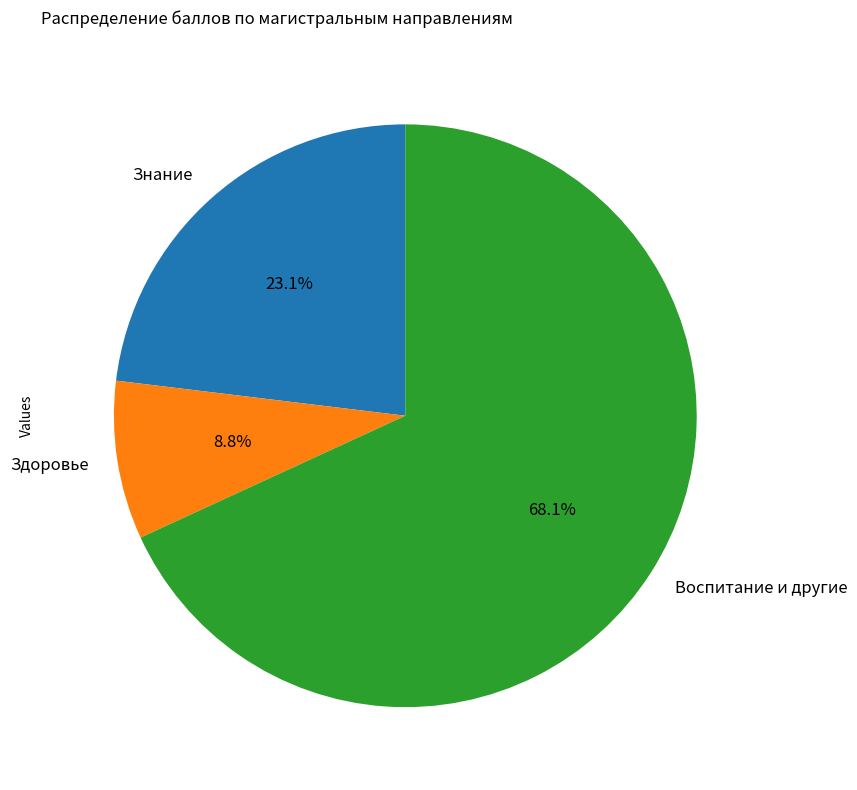

Rank the categories by value from highest to lowest.

Воспитание и другие, Знание, Здоровье